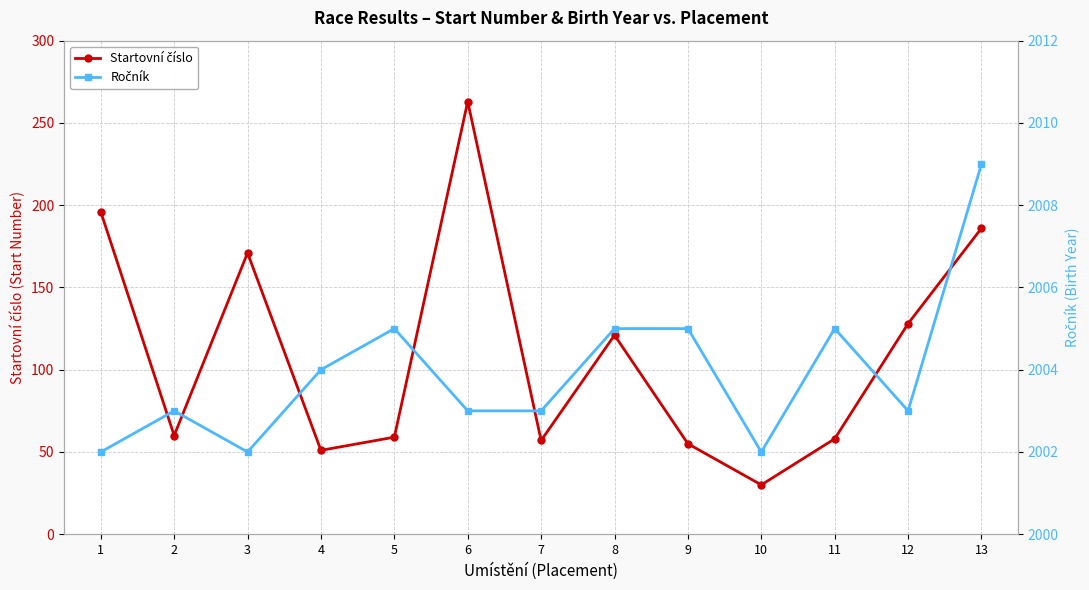

True or false: Ročník has a value of 2002 at 1.

True